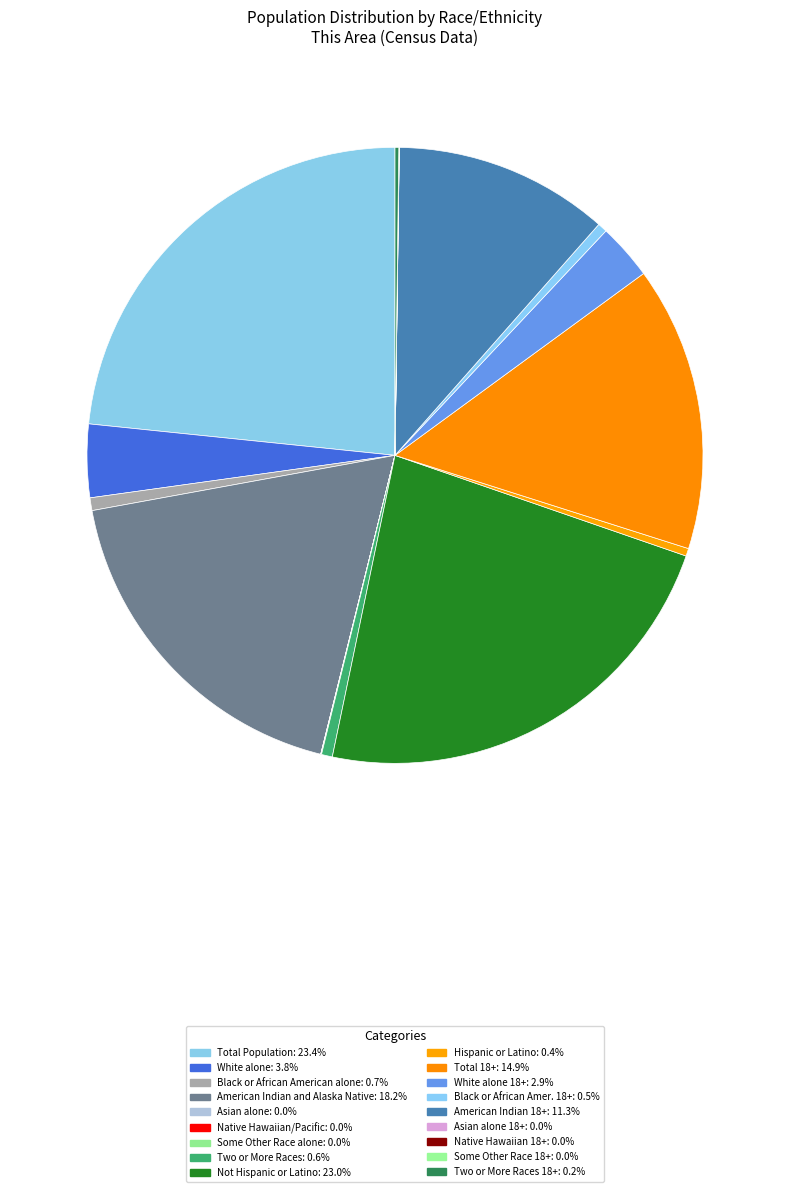

Count the number of slices in the pie.

18